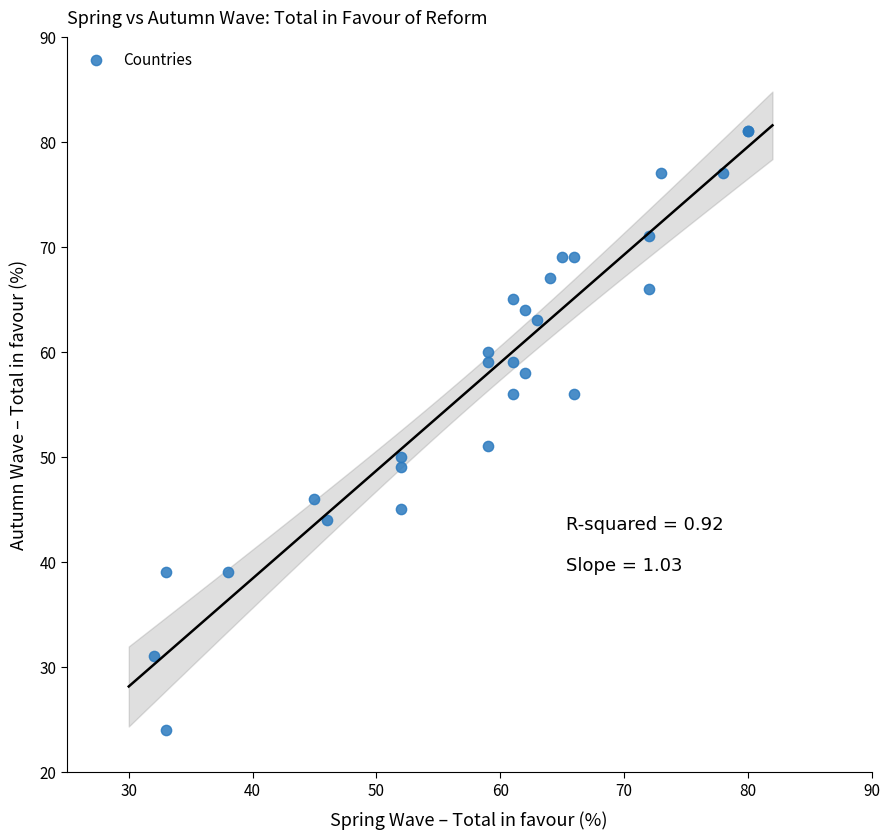

What Y value in the scatter plot is closest to 52?

51